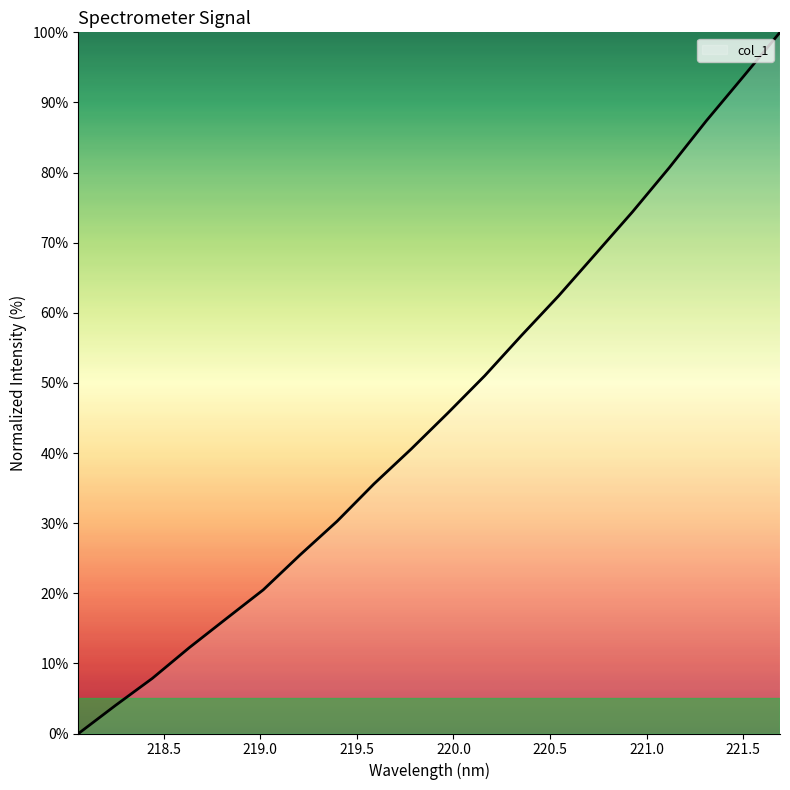

What is the greatest value displayed?

100.0